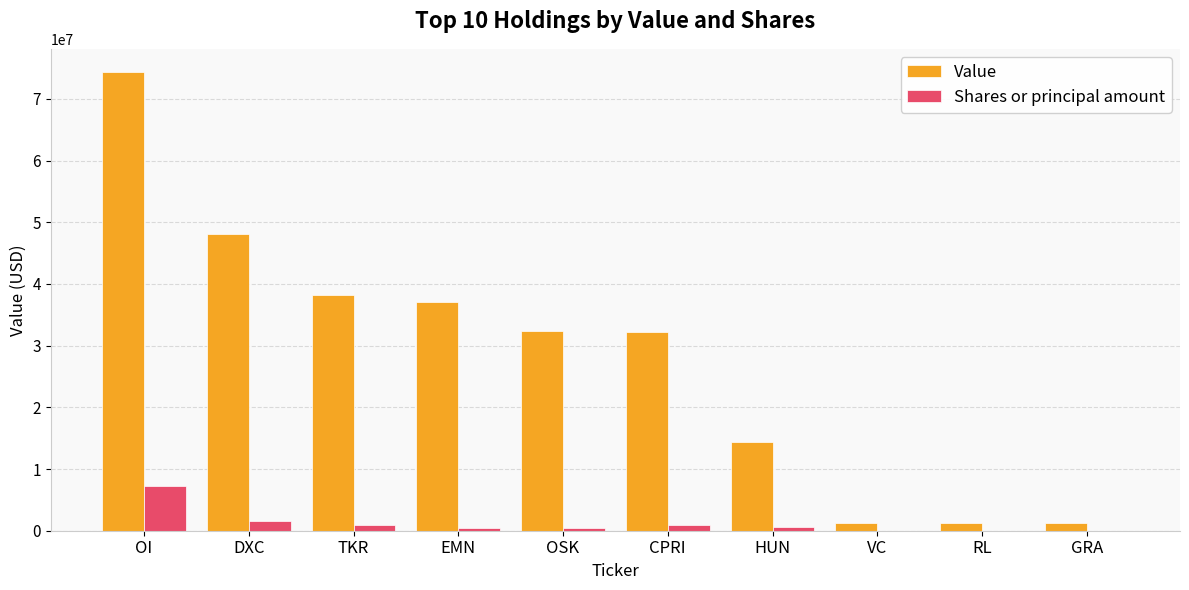

What is the average value of the Value series?

28039900